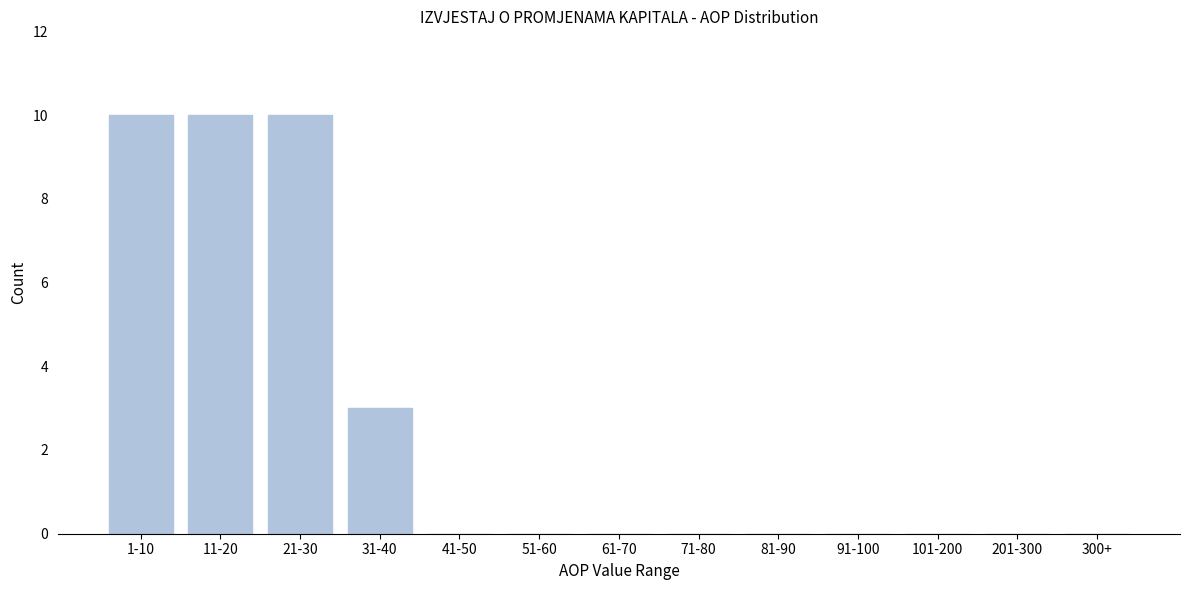

Reading right to left, list all the values displayed in this chart.

300+=0	201-300=0	101-200=0	91-100=0	81-90=0	71-80=0	61-70=0	51-60=0	41-50=0	31-40=3	21-30=10	11-20=10	1-10=10